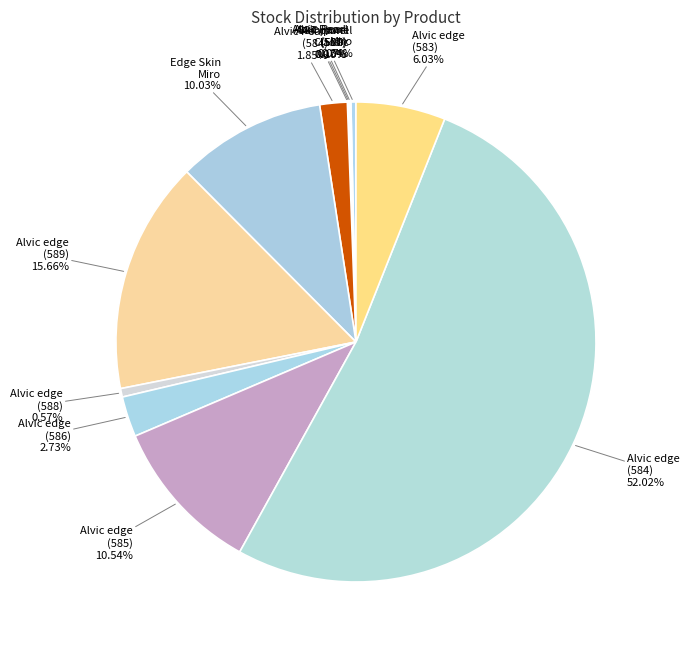

Which category accounts for the majority?

Alvic Pearl Effect edge (231351584)